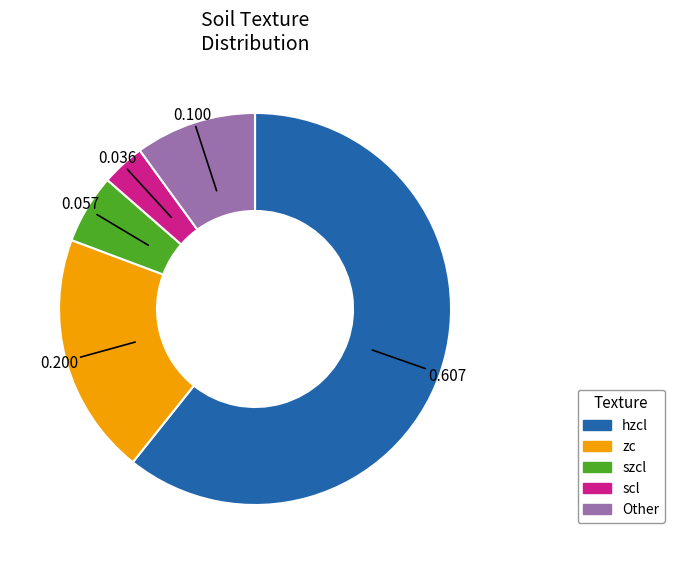

Does any single category account for the majority?

Yes